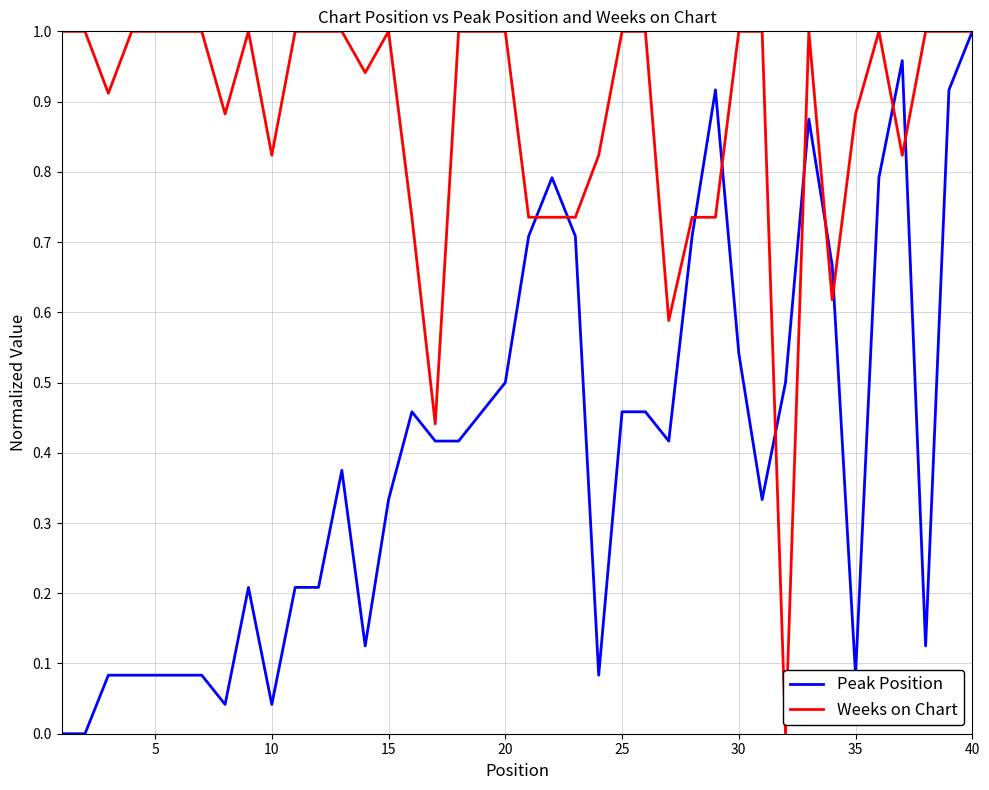

Rank the series by their average value, from highest to lowest.

Weeks on Chart, Peak Position